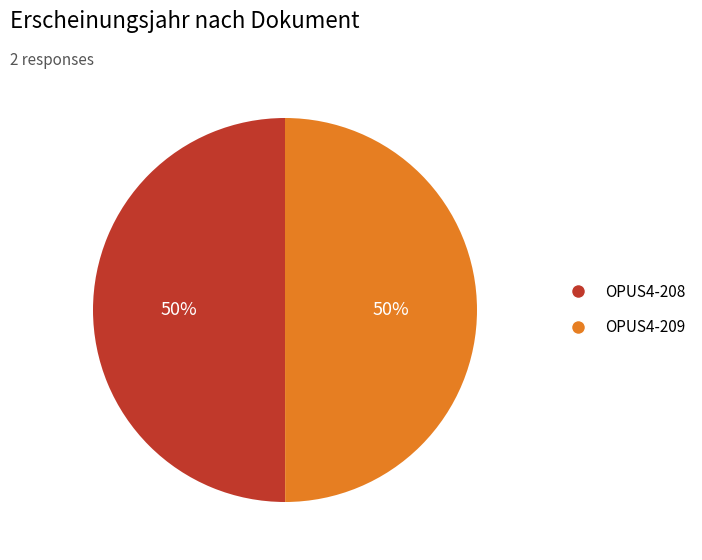

To the nearest percent, what is the average slice percentage?

50%